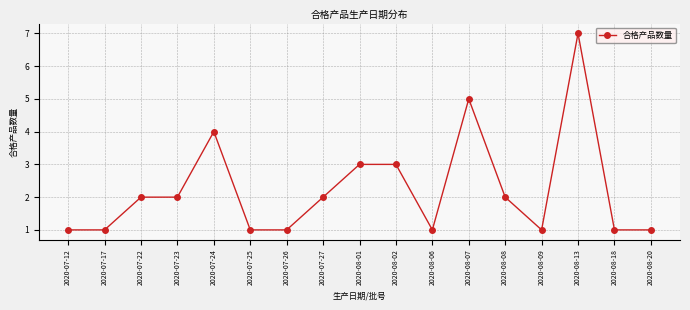

At which category does the chart reach its peak across all series?

2020-08-13